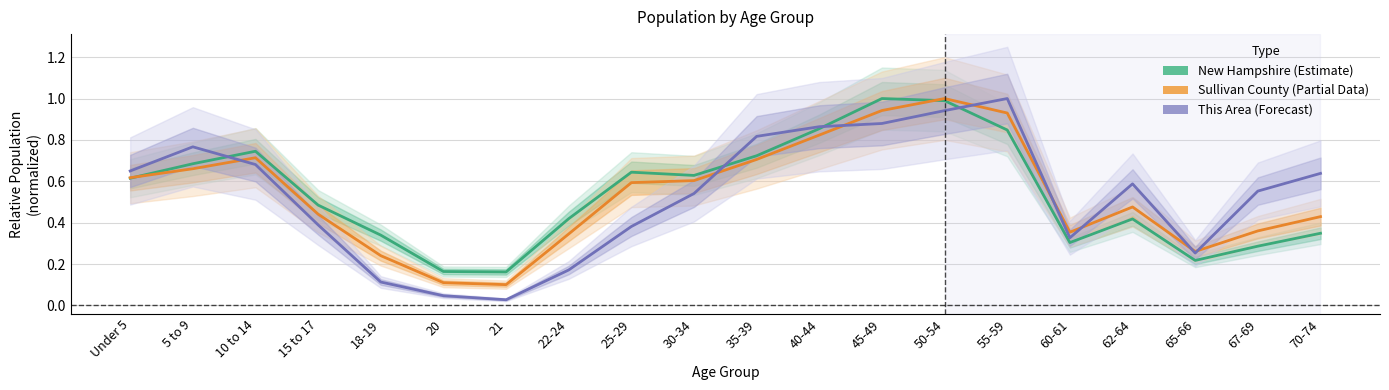

True or false: Sullivan County (Partial) has more than 0 interior local peaks.

True